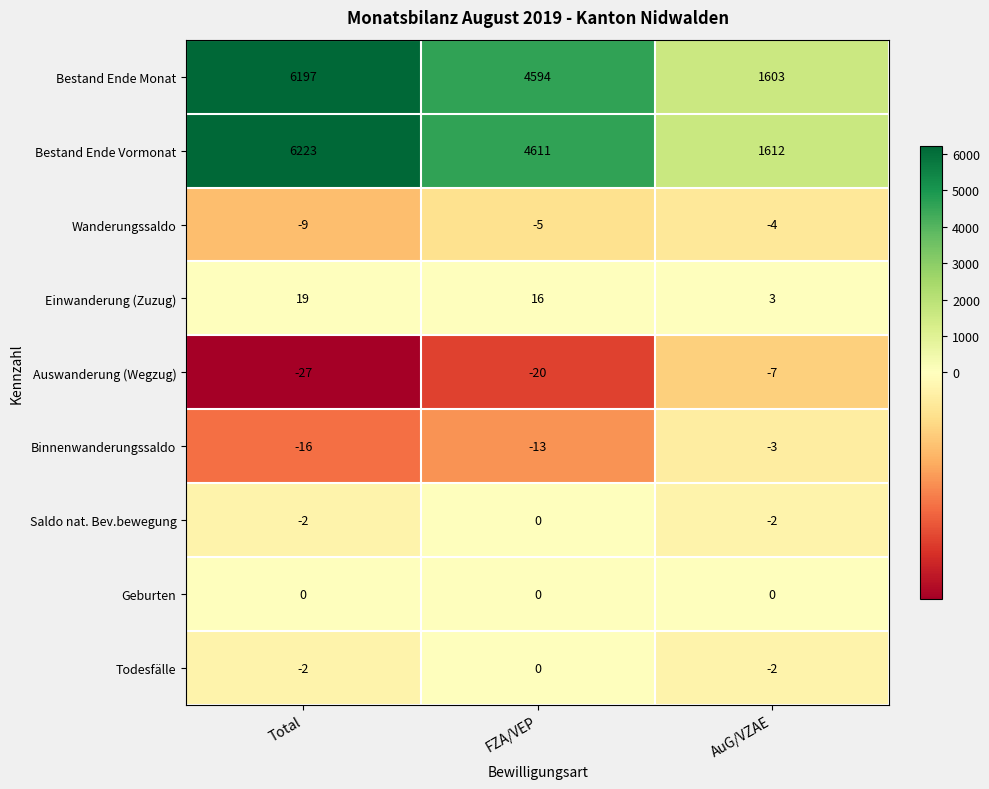

How many Bestand Ende Vormonat values are between 1612 and 6223?

3